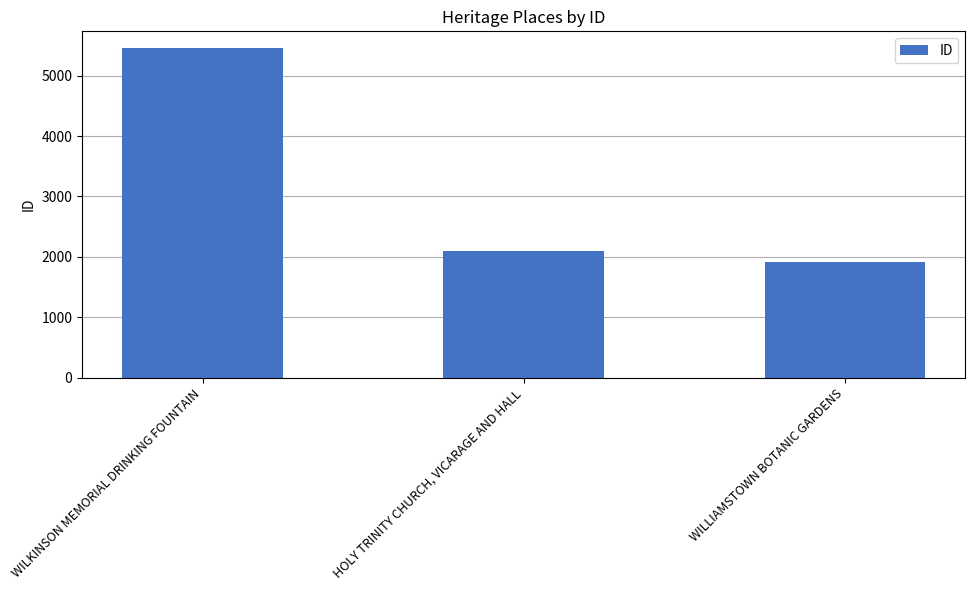

Reading left to right, list all the values displayed in this chart.

WILKINSON MEMORIAL DRINKING FOUNTAIN=5460	HOLY TRINITY CHURCH, VICARAGE AND HALL=2091	WILLIAMSTOWN BOTANIC GARDENS=1908